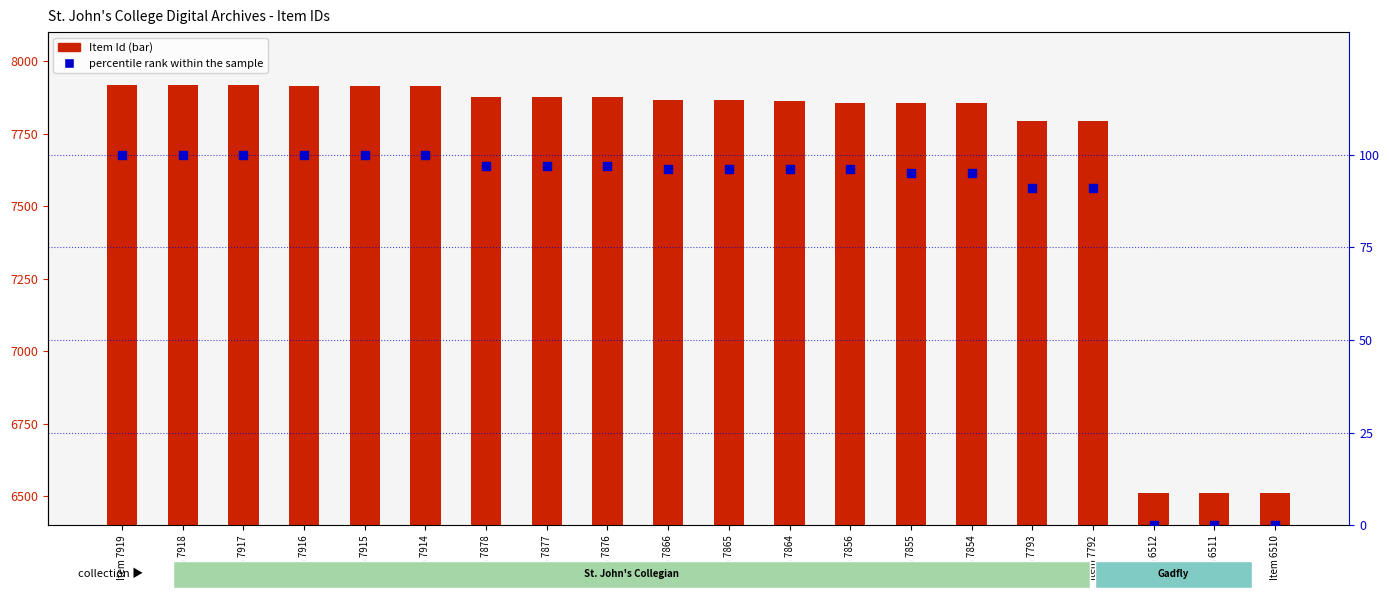

At which category is the sum across all series the highest?

Item 7919